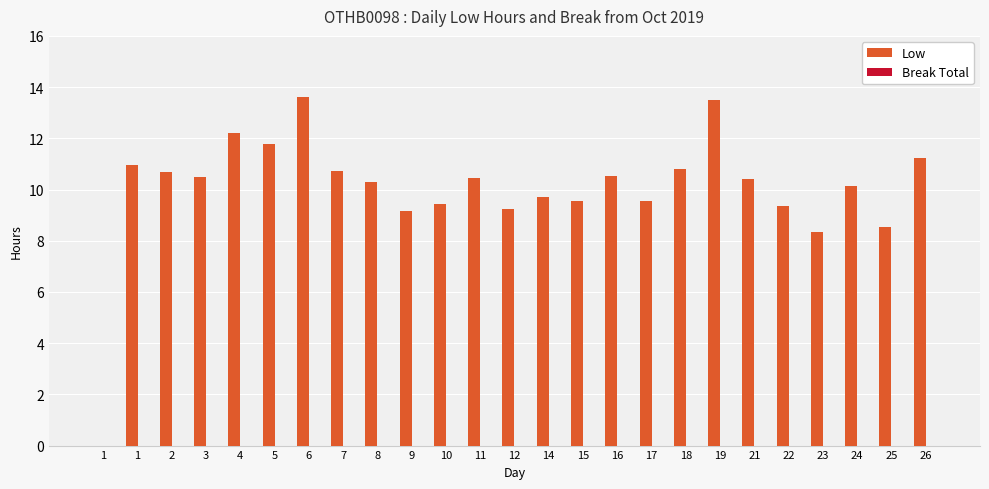

How many positive values are there?

24